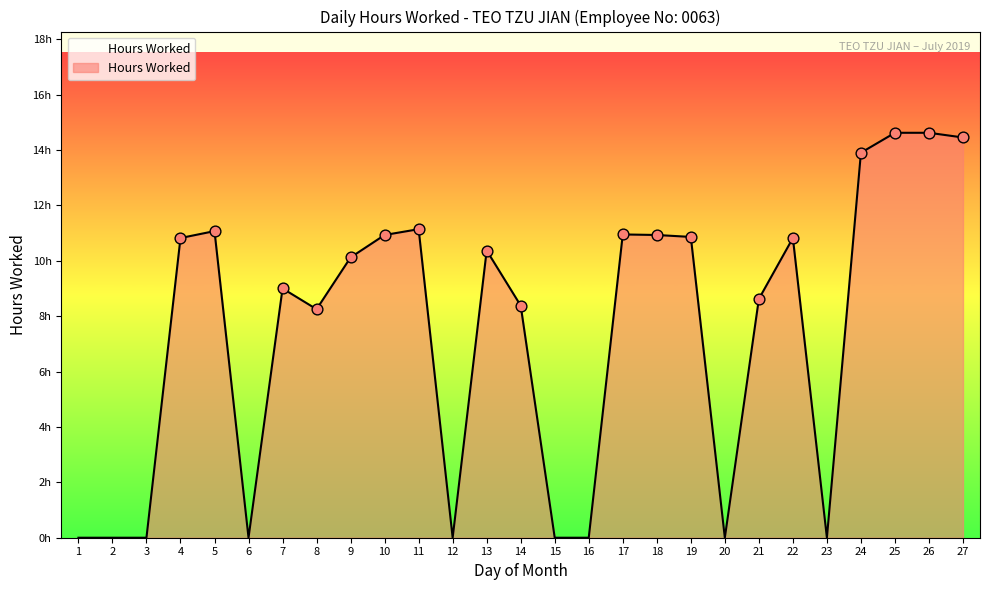

What is the change in value from 16 to 17?

+10.9